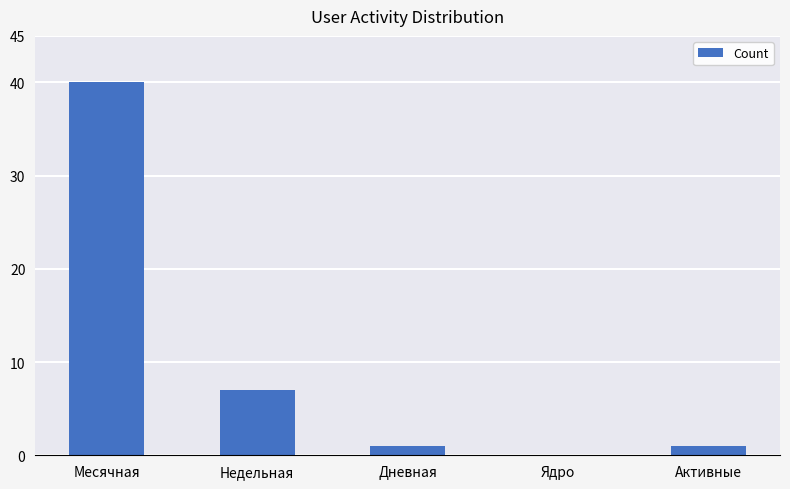

At which label does the data first exceed 1?

Месячная